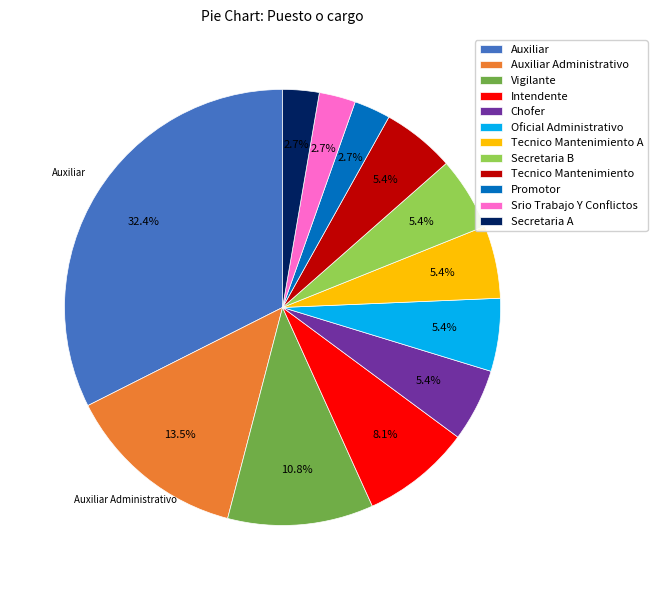

Does Chofer represent more than half of the total?

No